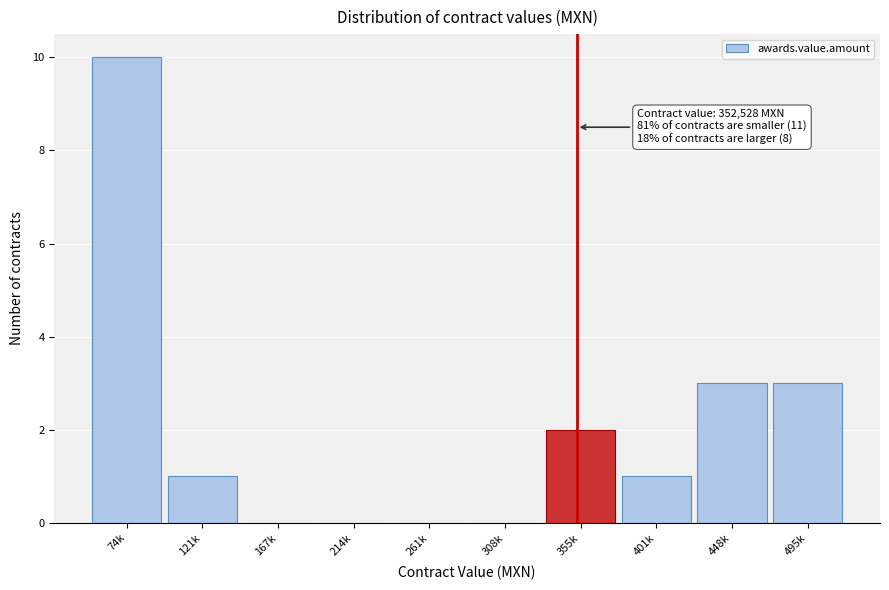

Reading right to left, list all the values displayed in this chart.

495k=3	448k=3	401k=1	355k=2	308k=0	261k=0	214k=0	167k=0	121k=1	74k=10